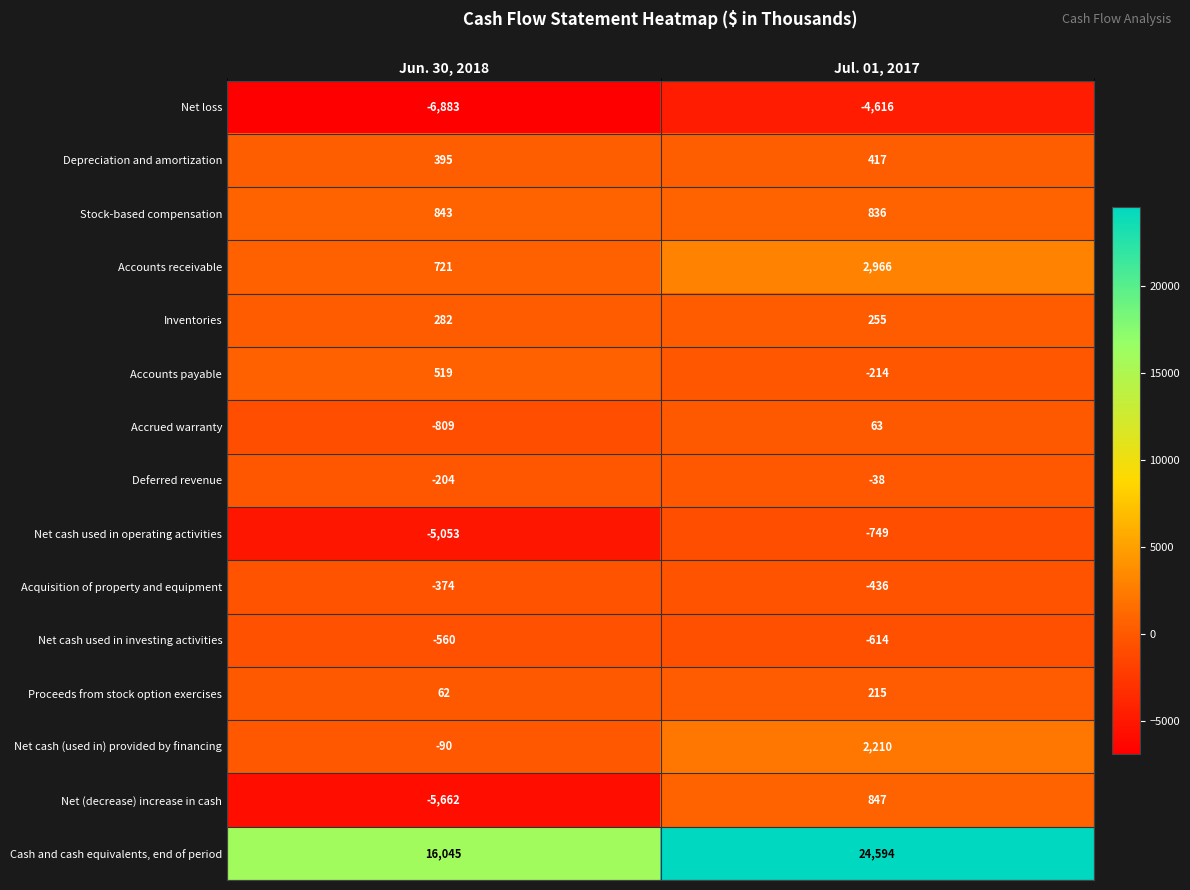

Reading right to left, what are all the values shown in this chart?

Net loss: Jul. 01, 2017=-4616	Jun. 30, 2018=-6883
Depreciation and amortization: Jul. 01, 2017=417	Jun. 30, 2018=395
Stock-based compensation: Jul. 01, 2017=836	Jun. 30, 2018=843
Accounts receivable: Jul. 01, 2017=2966	Jun. 30, 2018=721
Inventories: Jul. 01, 2017=255	Jun. 30, 2018=282
Accounts payable: Jul. 01, 2017=-214	Jun. 30, 2018=519
Accrued warranty: Jul. 01, 2017=63	Jun. 30, 2018=-809
Deferred revenue: Jul. 01, 2017=-38	Jun. 30, 2018=-204
Net cash used in operating activities: Jul. 01, 2017=-749	Jun. 30, 2018=-5053
Acquisition of property and equipment: Jul. 01, 2017=-436	Jun. 30, 2018=-374
Net cash used in investing activities: Jul. 01, 2017=-614	Jun. 30, 2018=-560
Proceeds from stock option exercises: Jul. 01, 2017=215	Jun. 30, 2018=62
Net cash (used in) provided by financing: Jul. 01, 2017=2210	Jun. 30, 2018=-90
Net (decrease) increase in cash: Jul. 01, 2017=847	Jun. 30, 2018=-5662
Cash and cash equivalents, end of period: Jul. 01, 2017=24594	Jun. 30, 2018=16045